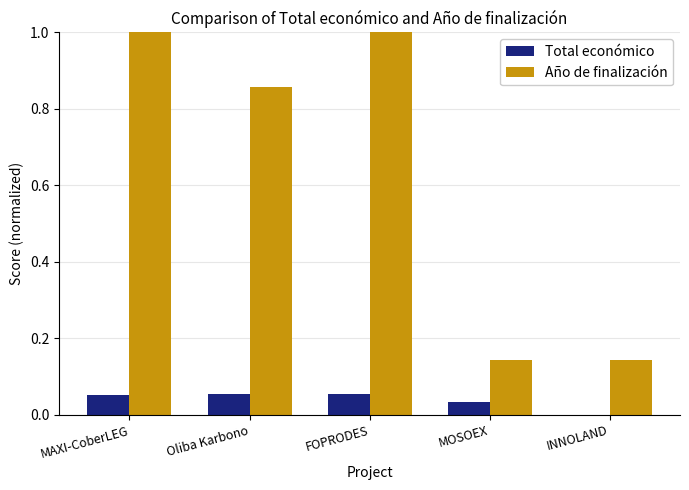

Is the value of Total económico at MOSOEX greater than the value of Año de finalización at INNOLAND?

No